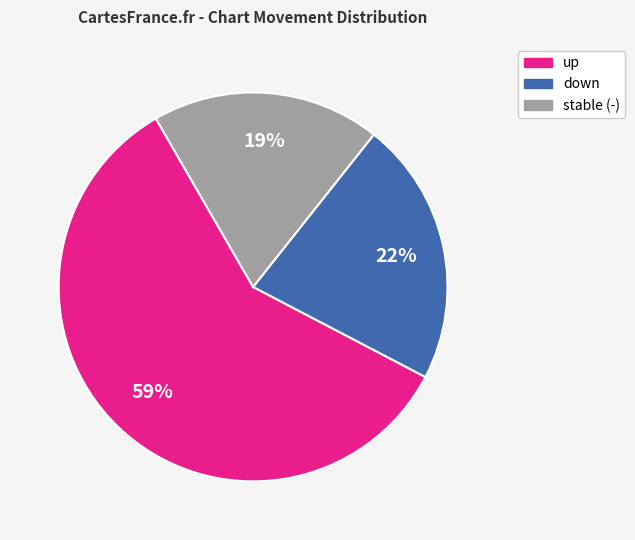

Is there a majority slice in this chart?

Yes